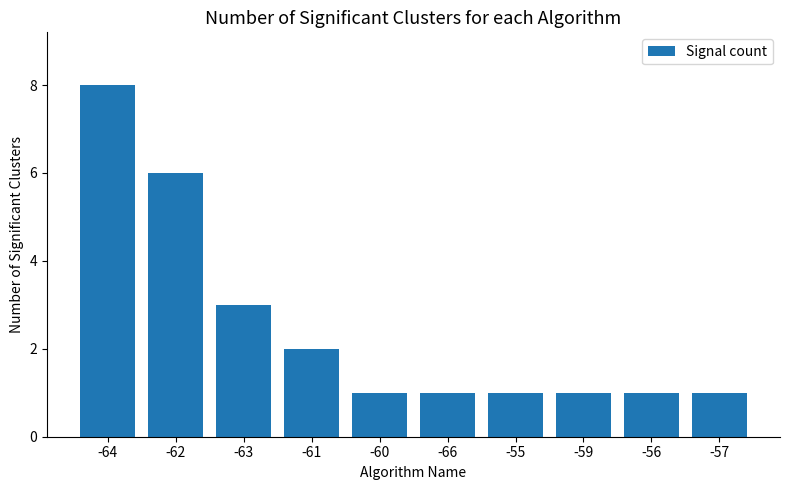

At which label is the value closest to 4?

-63